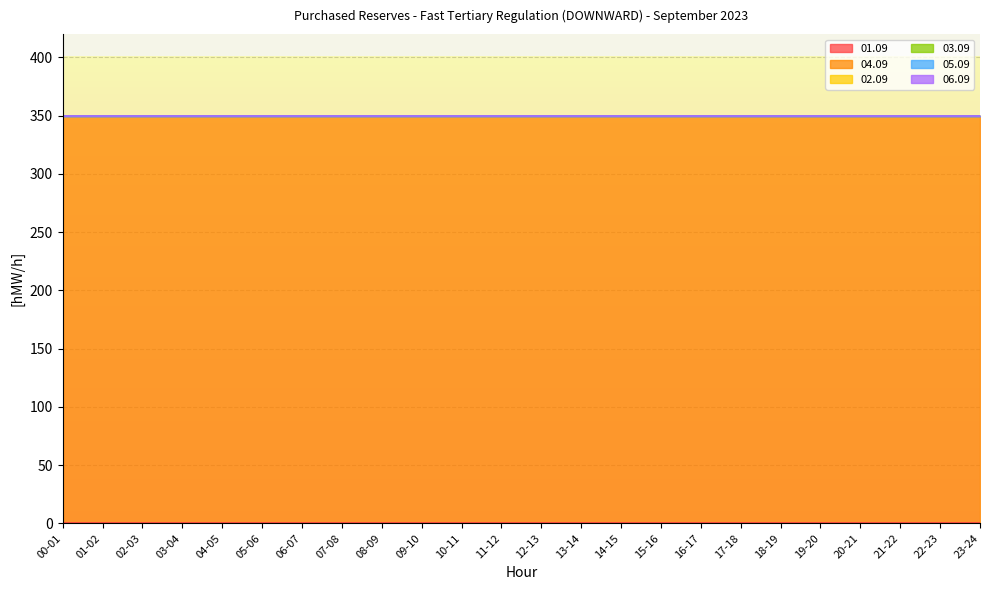

Rank the series at 09-10 from lowest to highest value.

01.09, 02.09, 03.09, 05.09, 06.09, 04.09